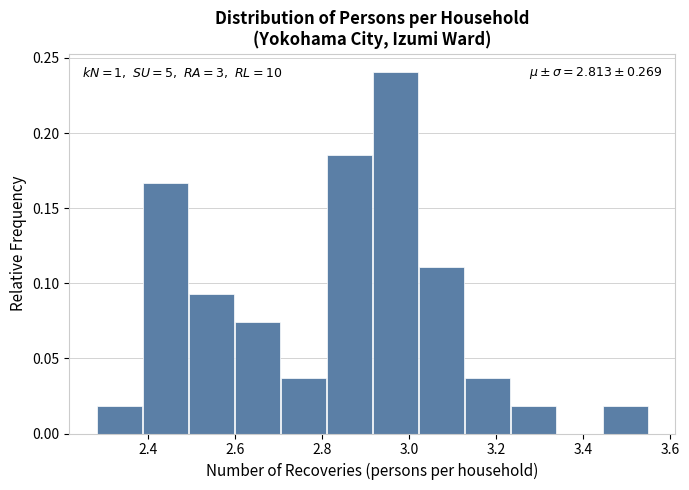

Over which range of the x-axis is the bar tallest?

2.92 to 3.02